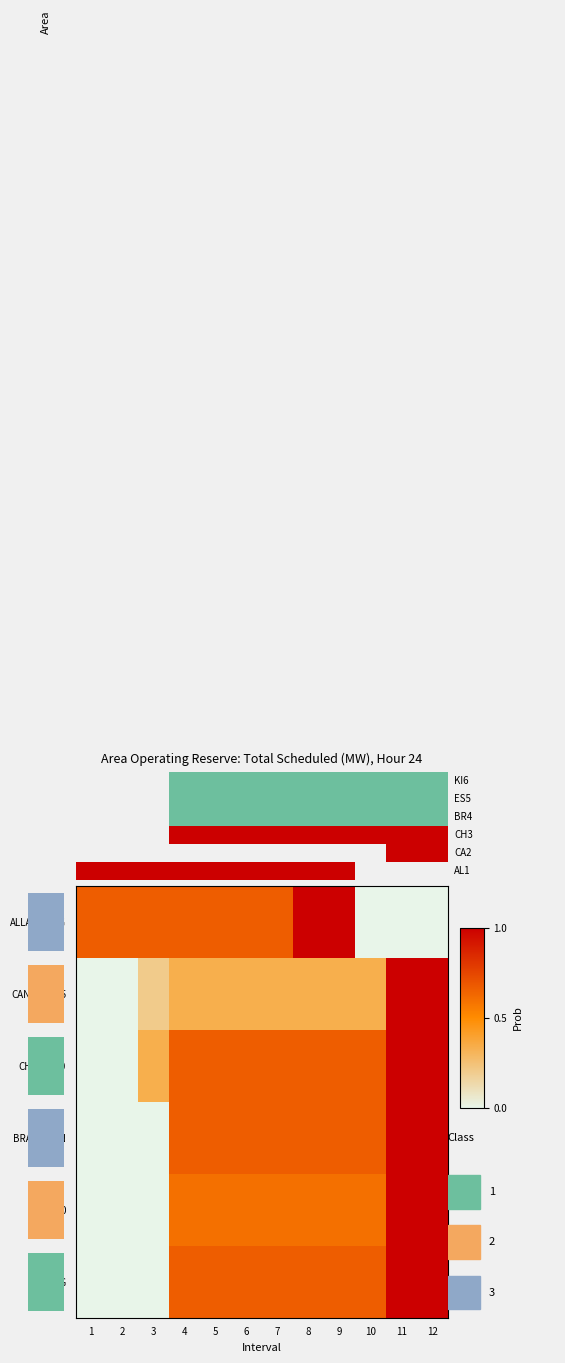

How many values in the CHATS230 series exceed 0?

10